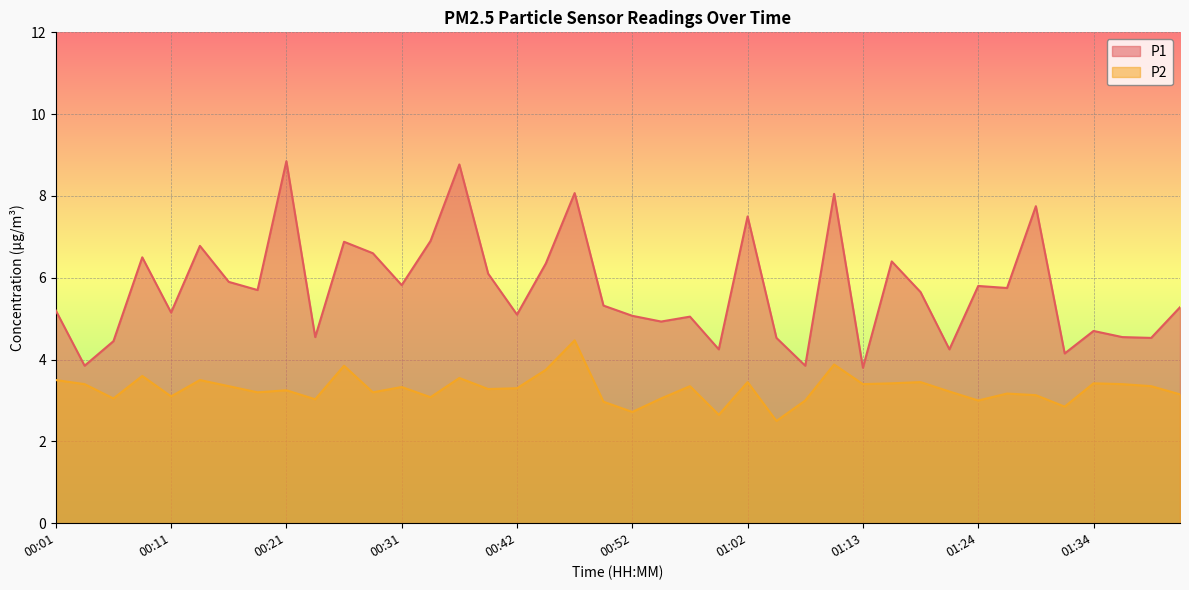

How many lines are shown in the chart?

2